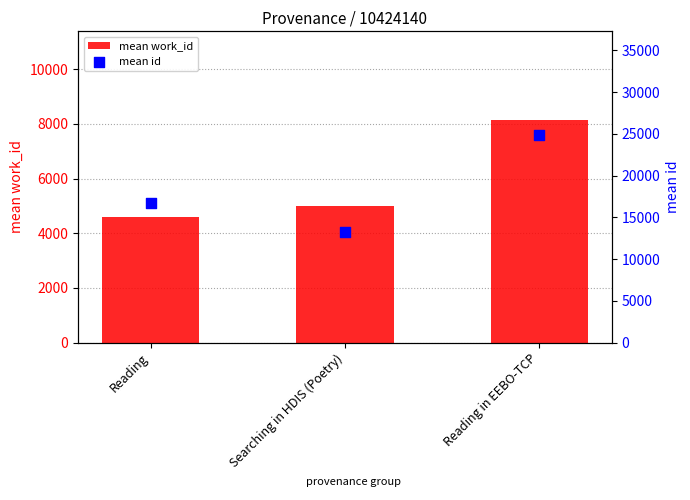

At which category is the sum across all series the highest?

Reading in EEBO-TCP